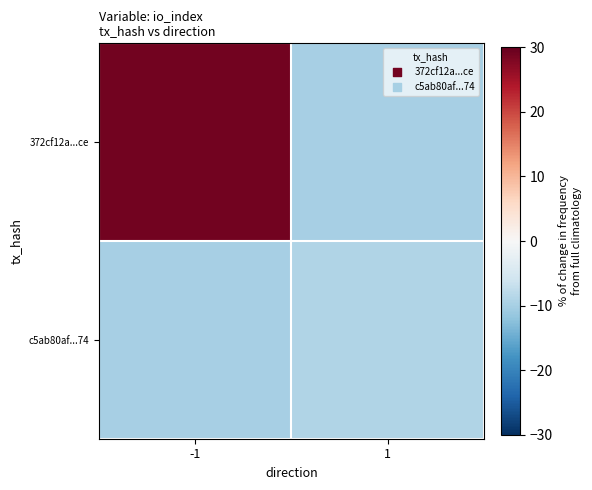

Which series has the largest range (max minus min)?

372cf12a...ce